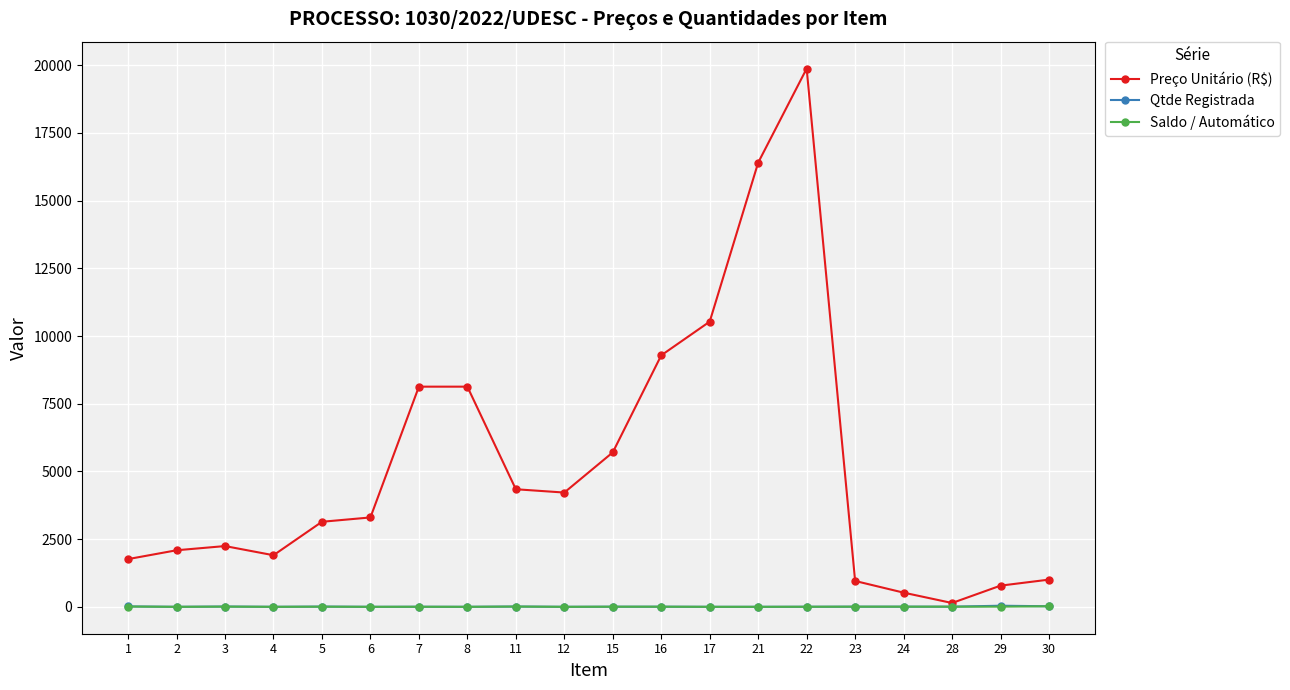

How many data points in Preço Unitário (R$) are less than 3300?

10